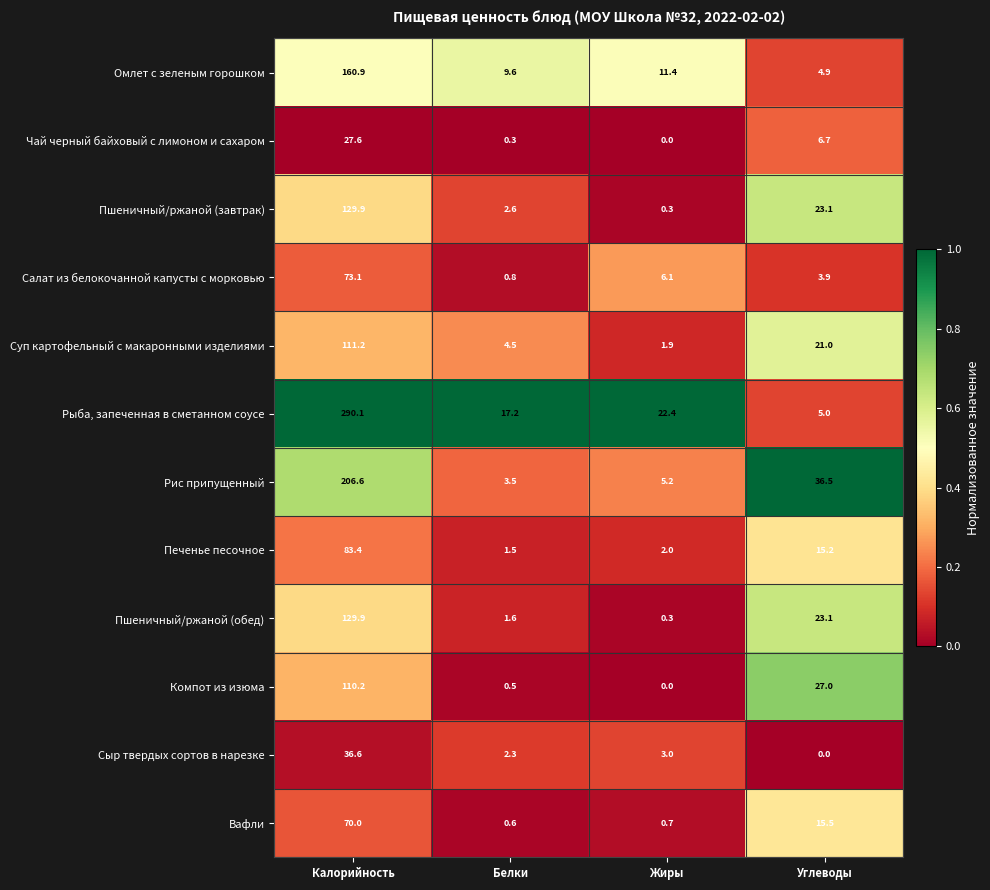

What is the minimum value for Печенье песочное?

1.5